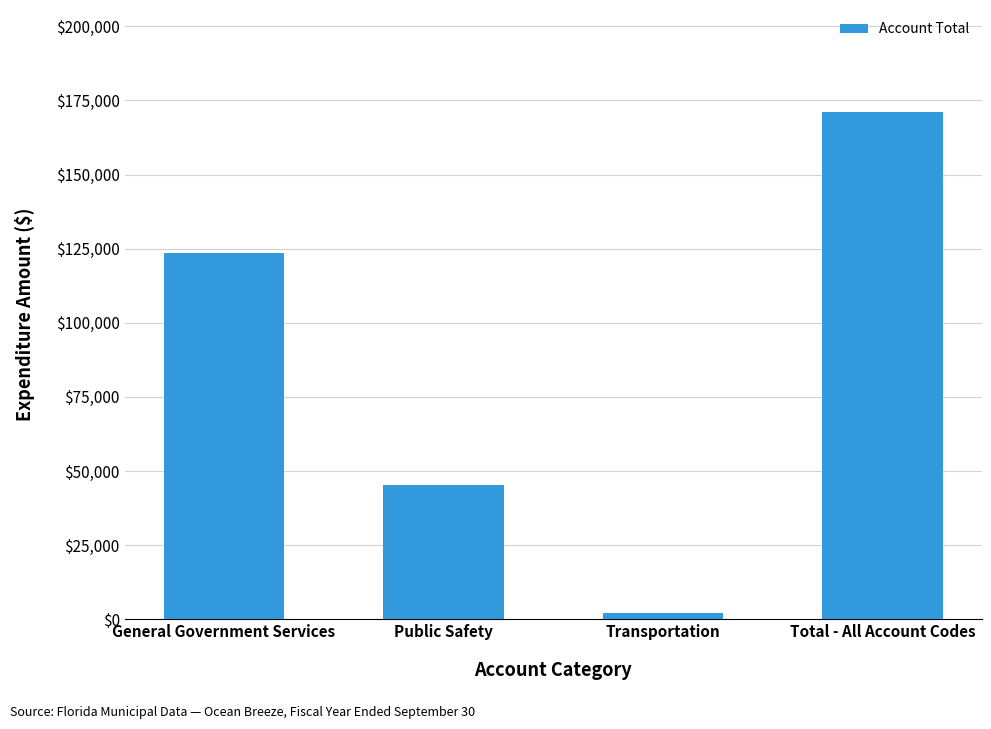

Which label corresponds to the largest value in the chart?

Total - All Account Codes